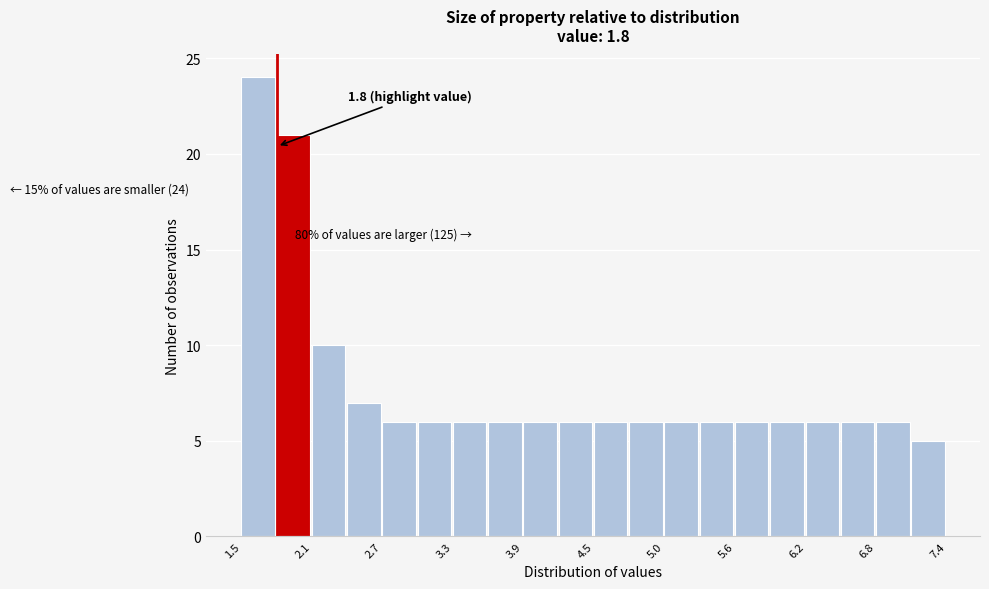

Around what value on the x-axis is the tallest bar? Give the approximate position of its centre, as read against the axis.

1.6